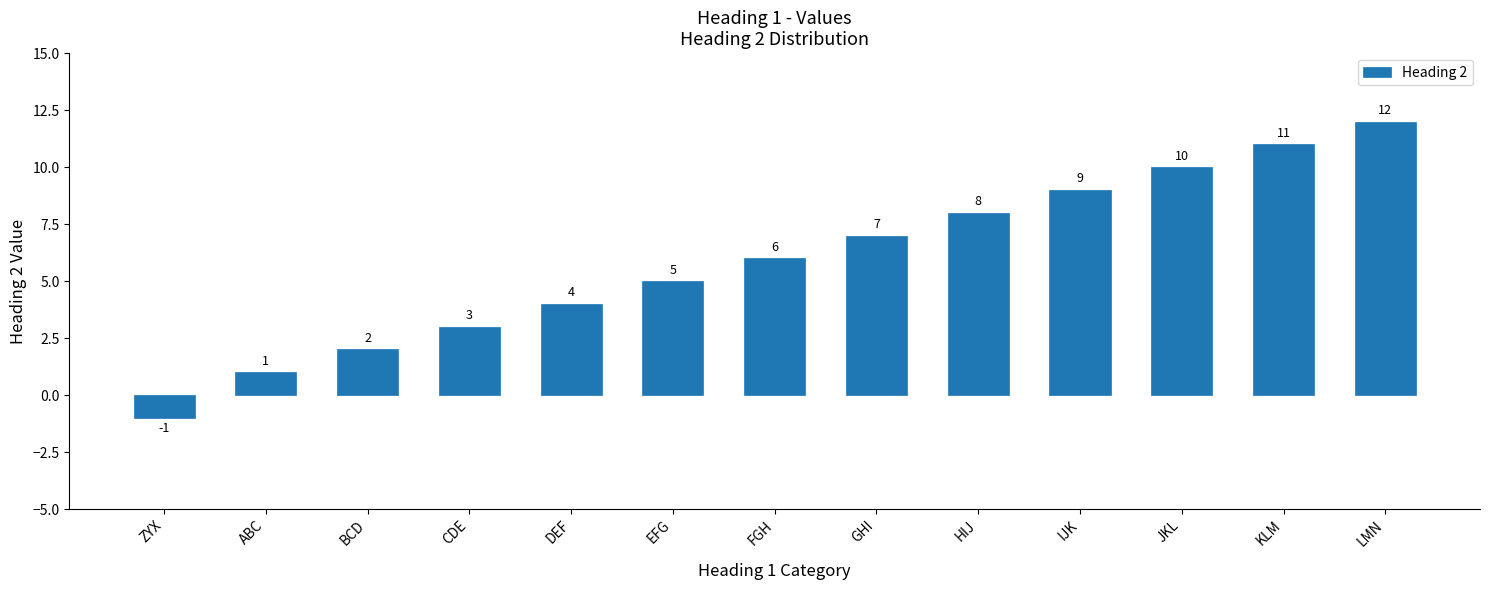

List the labels in order of value, smallest first.

ZYX, ABC, BCD, CDE, DEF, EFG, FGH, GHI, HIJ, IJK, JKL, KLM, LMN